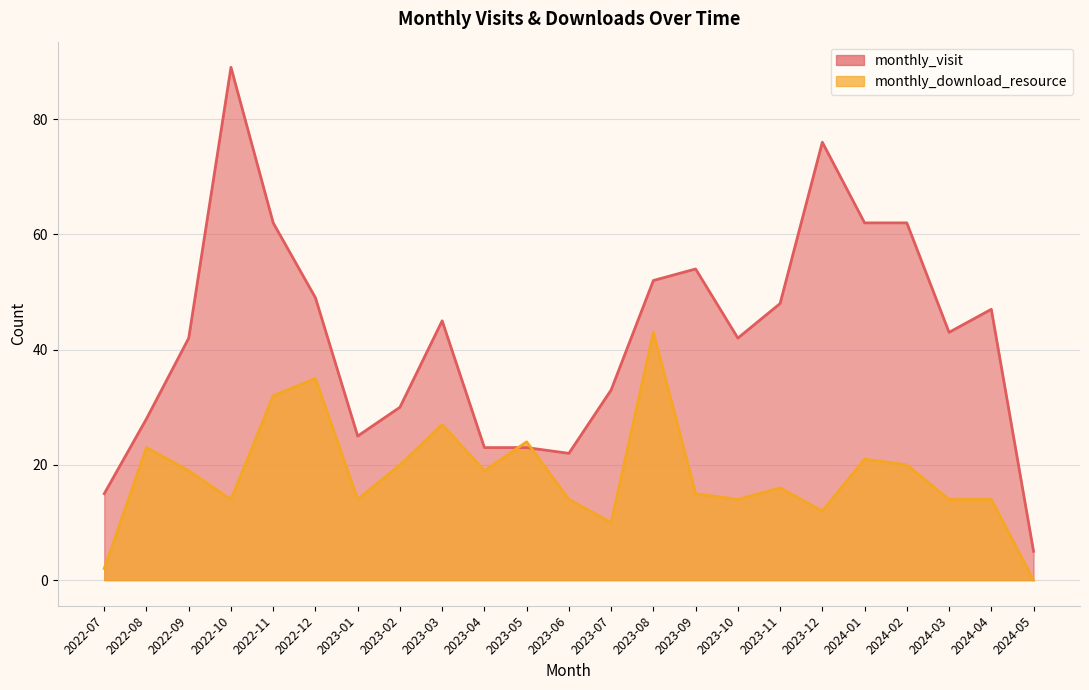

What is the sum of the monthly_download_resource values at 2022-09 and 2023-04?

38